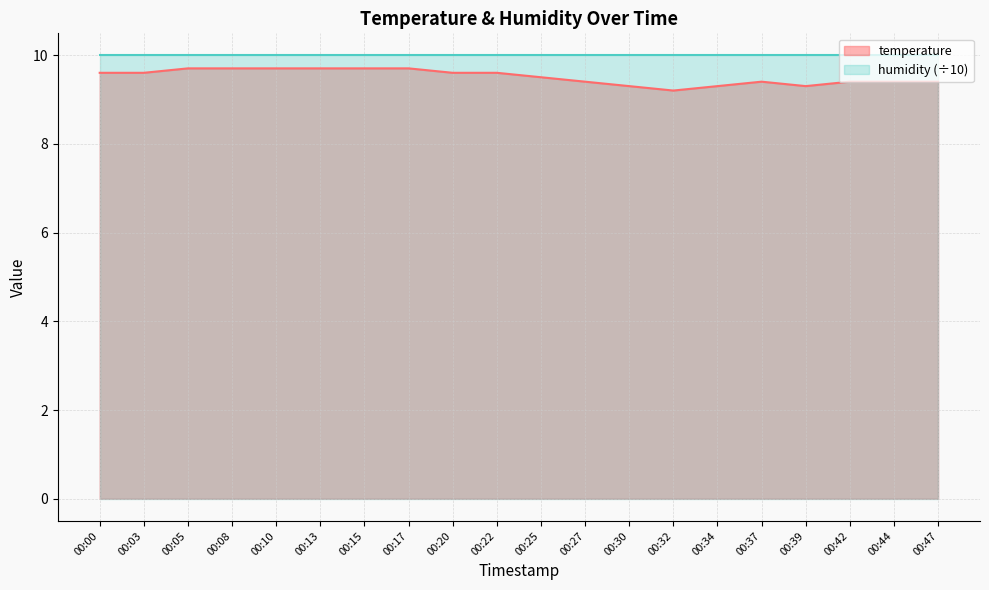

True or false: the data shows 9.7 at 00:17.

True